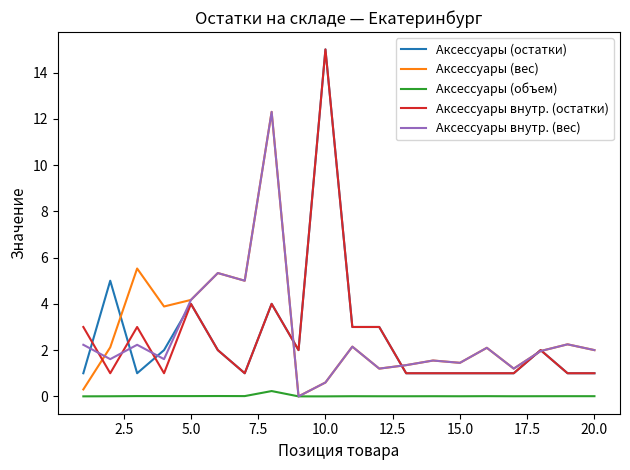

What is the maximum value for Аксессуары внутр. (остатки)?

15.0